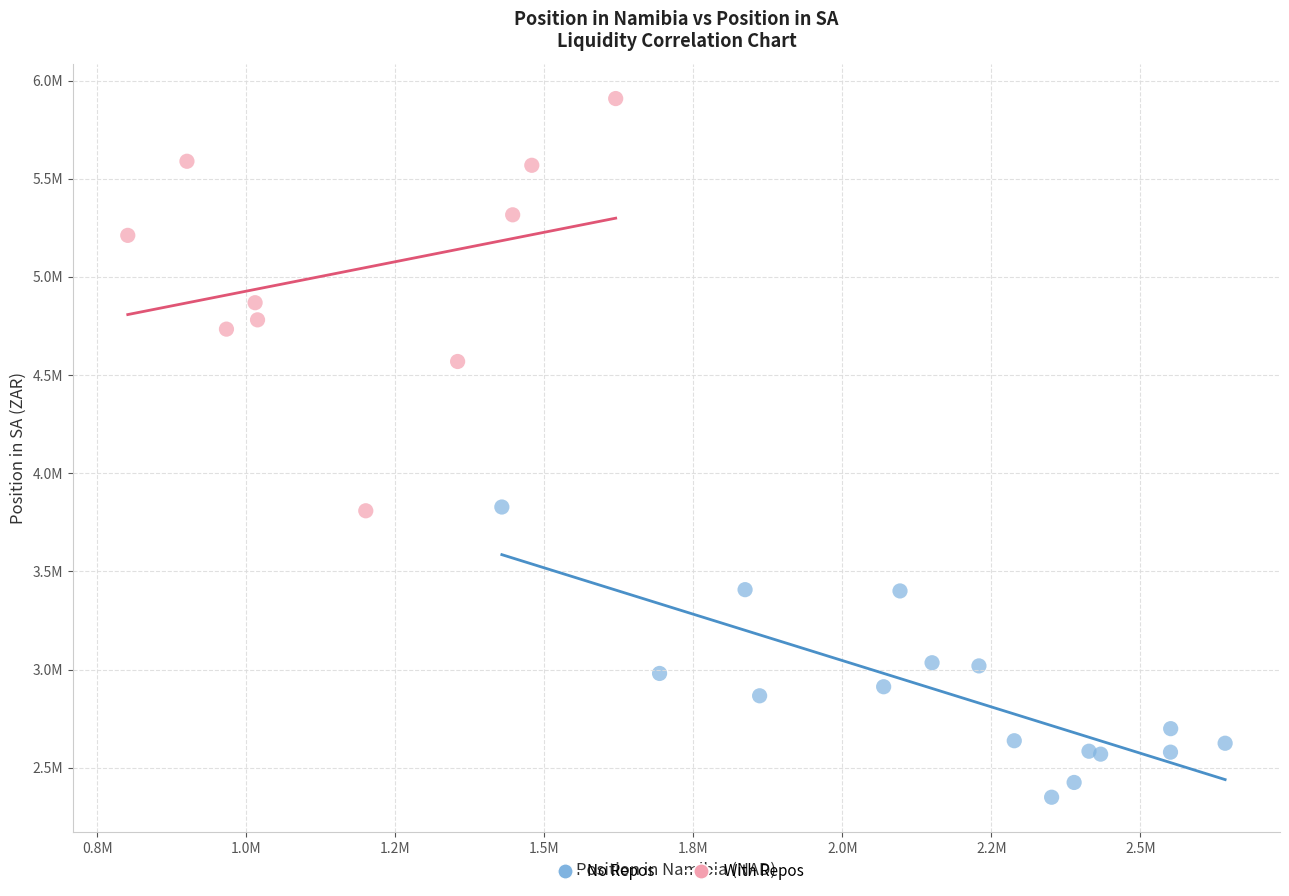

Which series reaches the minimum Y coordinate?

No Repos